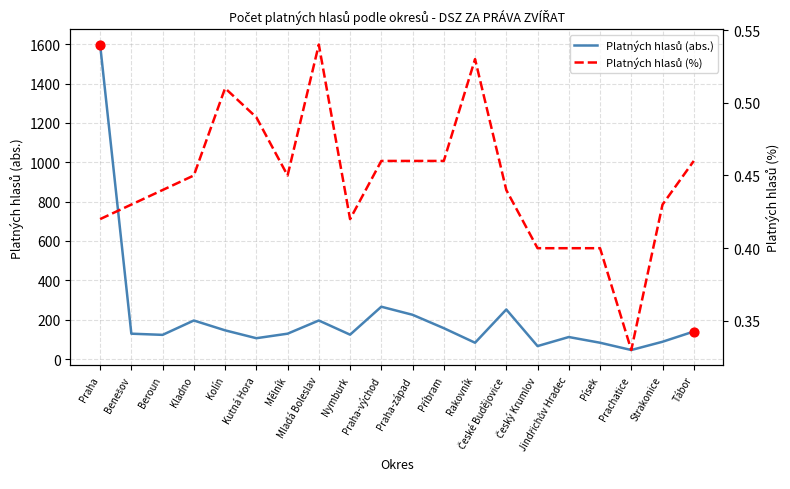

Which series reaches the minimum Y coordinate?

Platných hlasů (%)